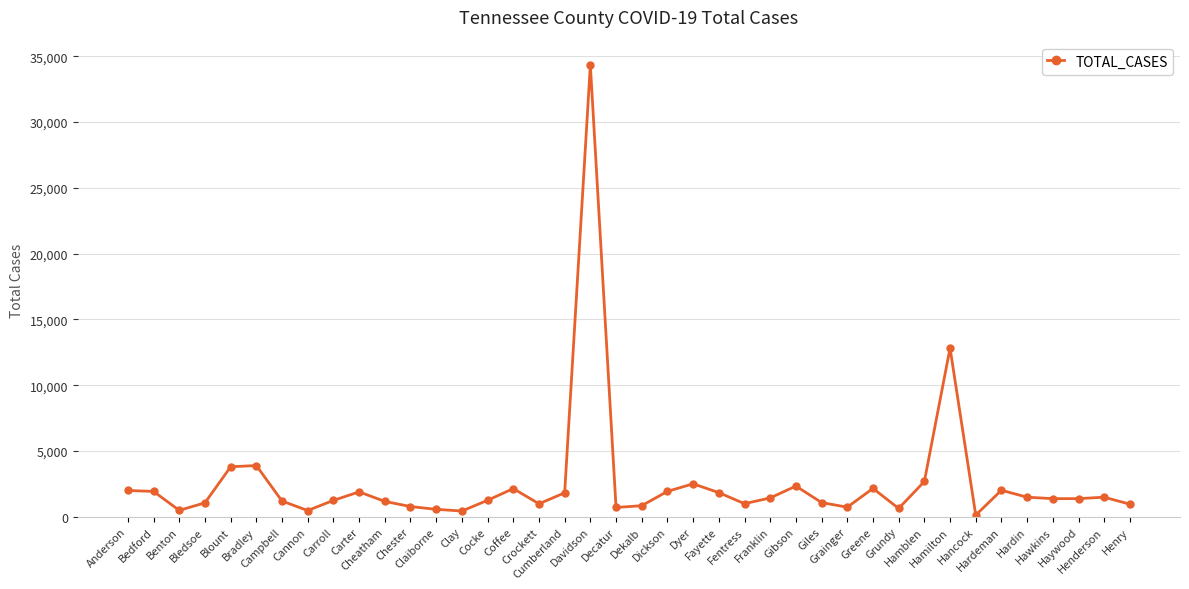

How many lines are shown in the chart?

1